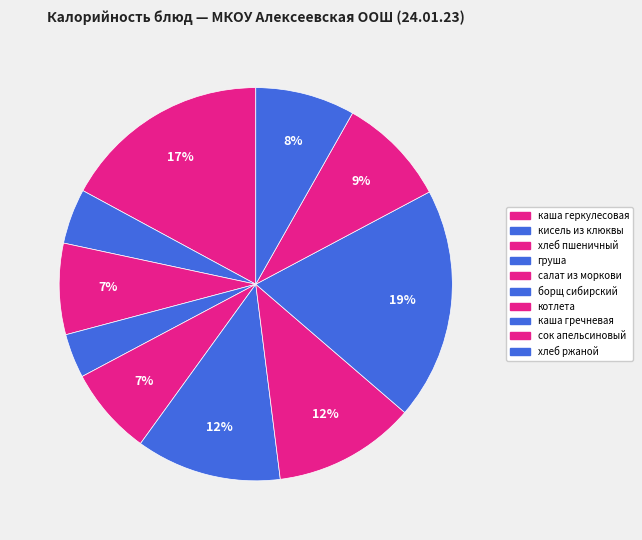

To the nearest percent, what is the average slice percentage?

10%